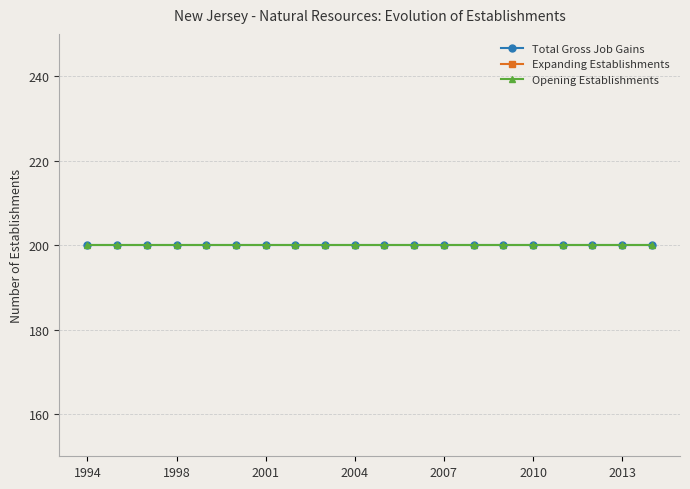

At which category is the sum across all series the highest?

1994